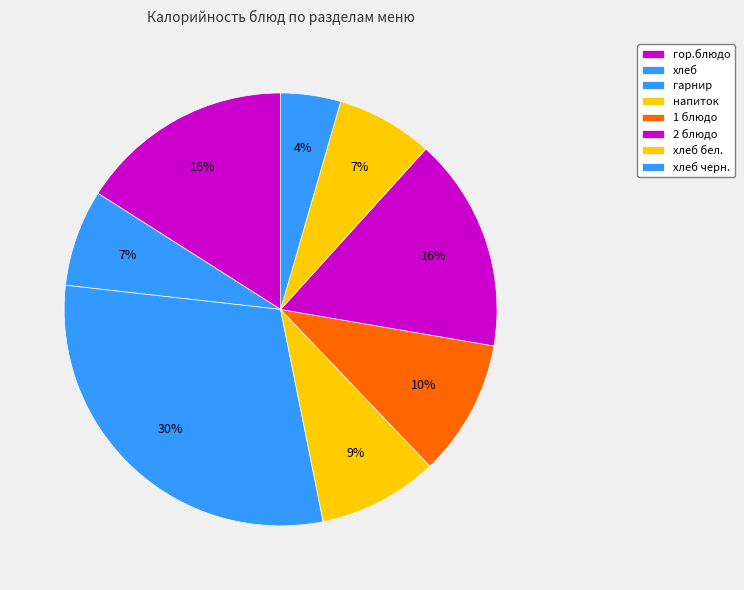

How many slices are in this pie chart?

8